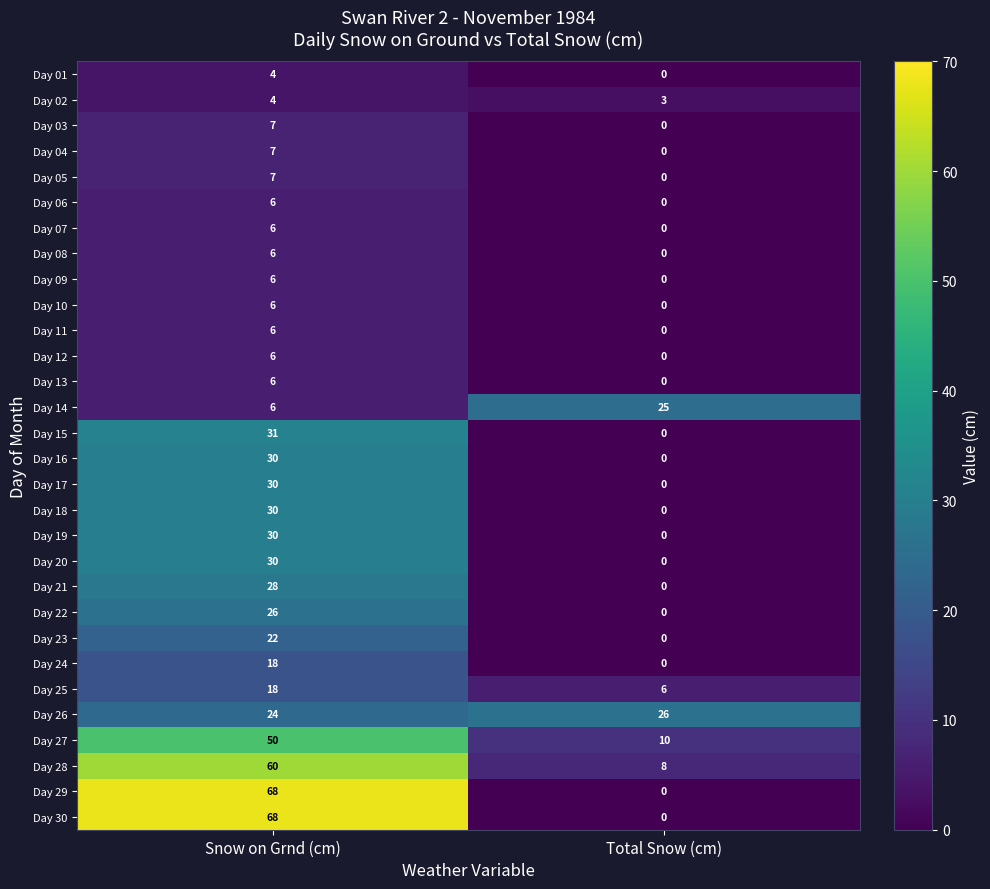

What is the maximum value shown in the chart?

68